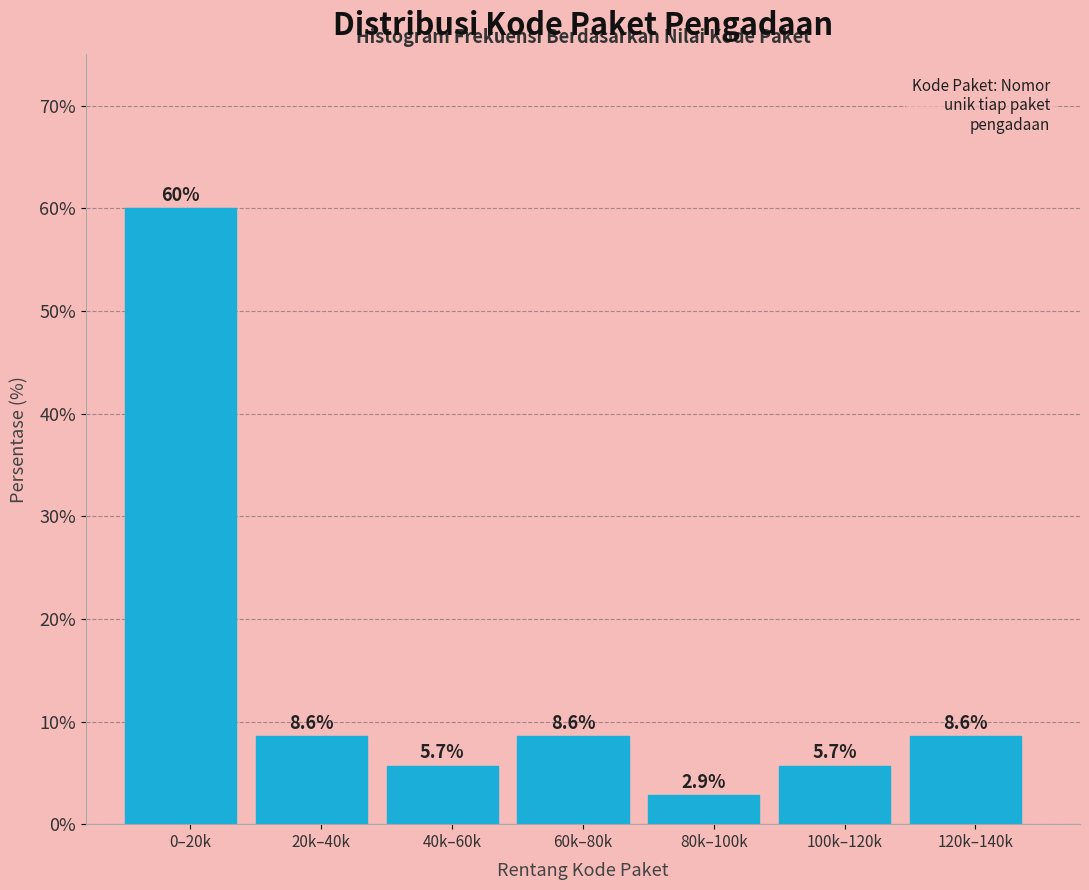

Reading left to right, what are all the values shown in this chart?

60.0	8.6	5.7	8.6	2.9	5.7	8.6